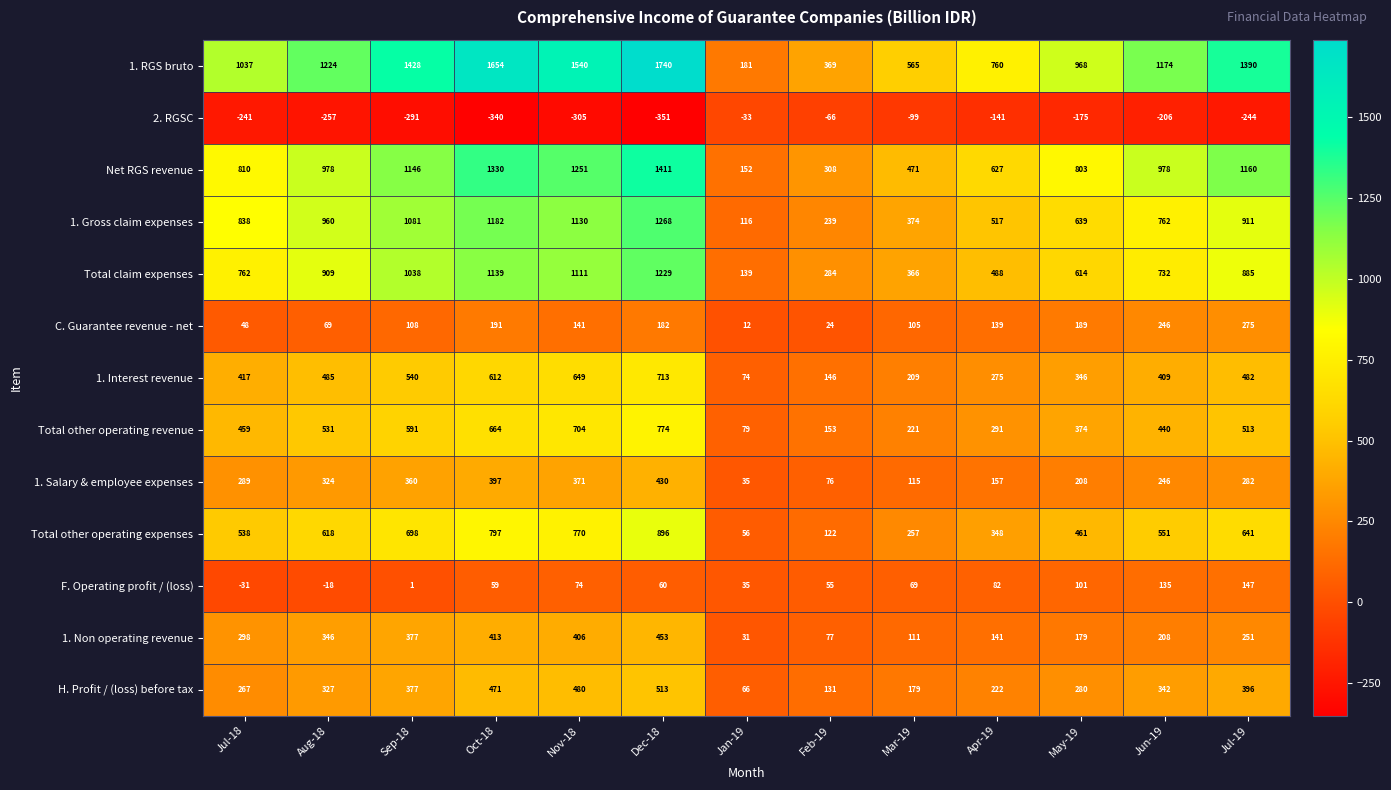

How many values in the Total other operating revenue series are below 459?

6